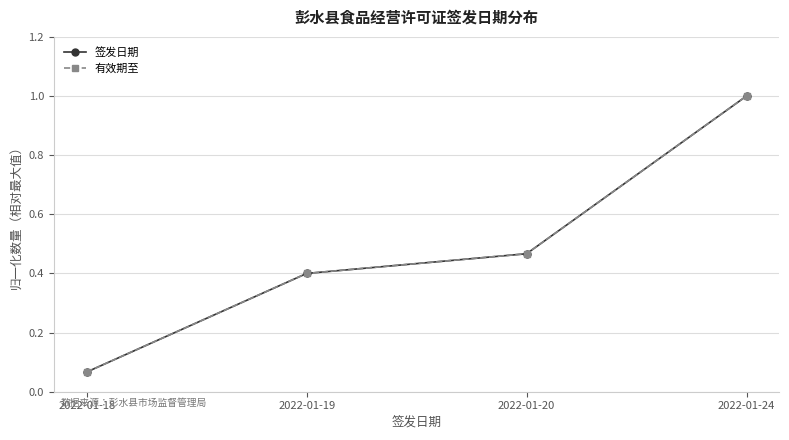

True or false: 有效期至 has more than 0 interior local peaks.

False